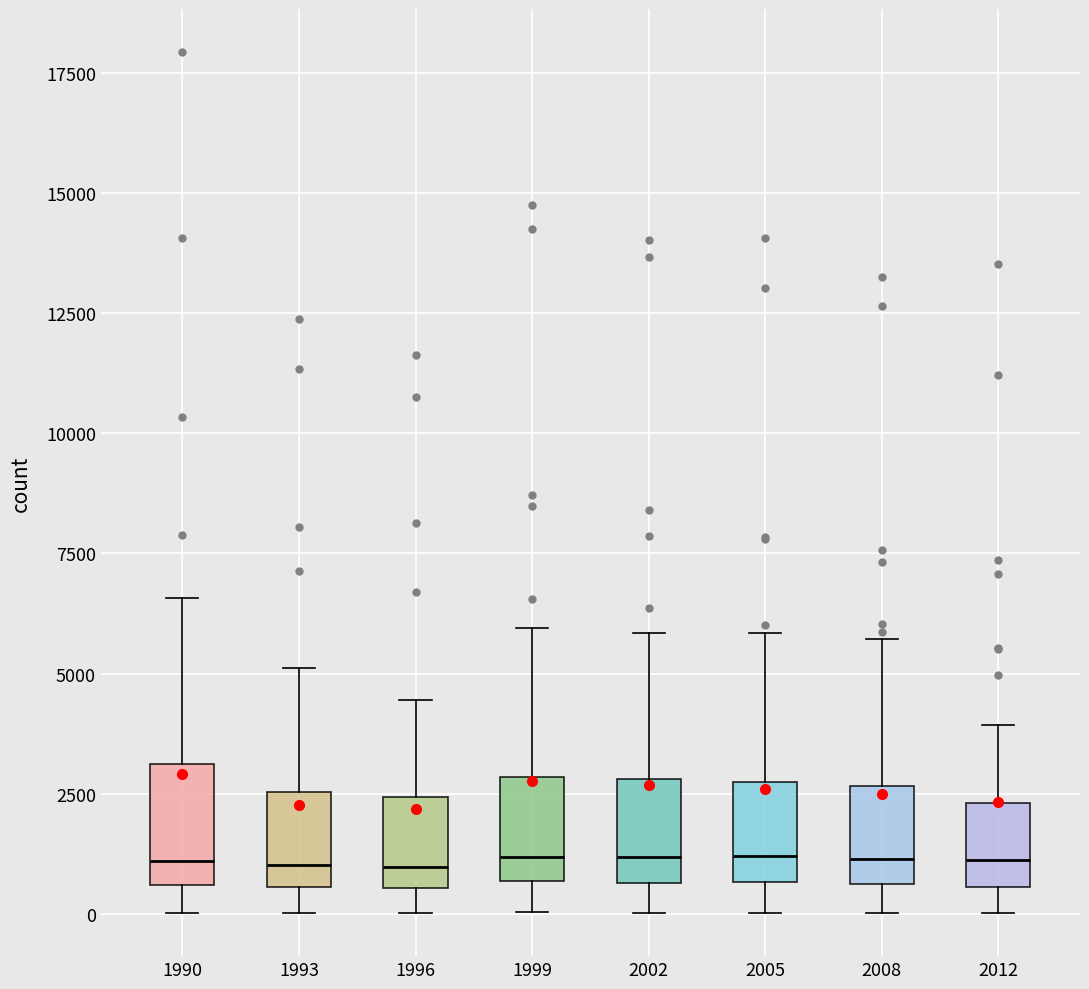

Reading left to right, read every box against the y-axis: the position of its median line, the range the box covers, and the ends of its whiskers. The values are not printed on the chart, so give them approximately, as read against the axis.

1990: median 1000, box 500 to 3000, whiskers 0 to 6500
1993: median 1000, box 500 to 2500, whiskers 0 to 5000
1996: median 1000, box 500 to 2500, whiskers 0 to 4500
1999: median 1000, box 500 to 3000, whiskers 0 to 6000
2002: median 1000, box 500 to 3000, whiskers 0 to 6000
2005: median 1000, box 500 to 3000, whiskers 0 to 6000
2008: median 1000, box 500 to 2500, whiskers 0 to 5500
2012: median 1000, box 500 to 2500, whiskers 0 to 4000